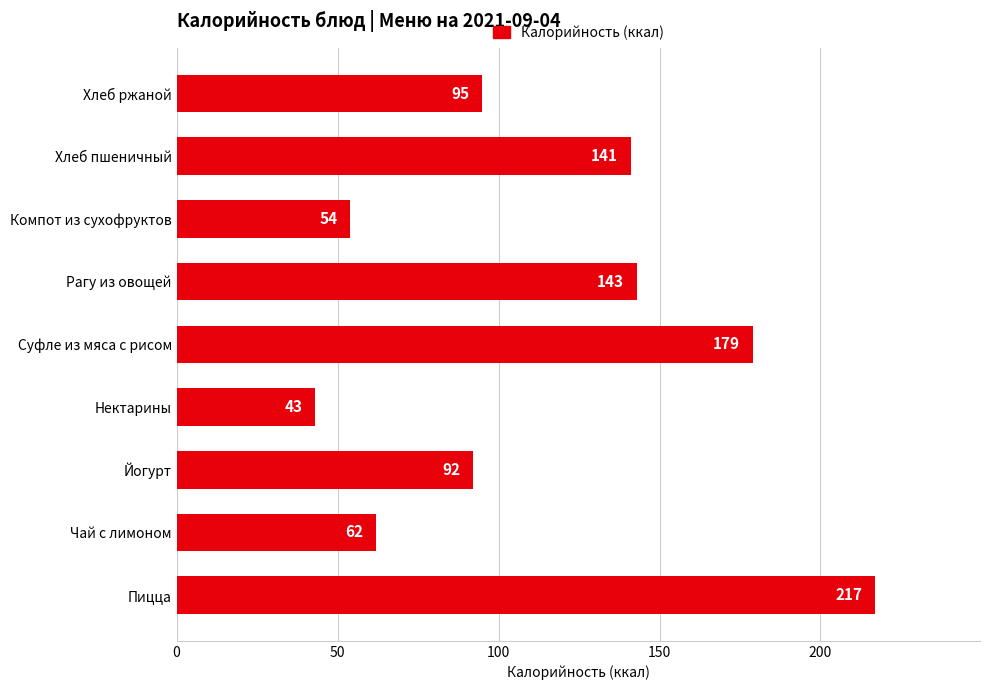

Reading top to bottom, transcribe all the data shown in this chart.

95	141	54	143	179	43	92	62	217